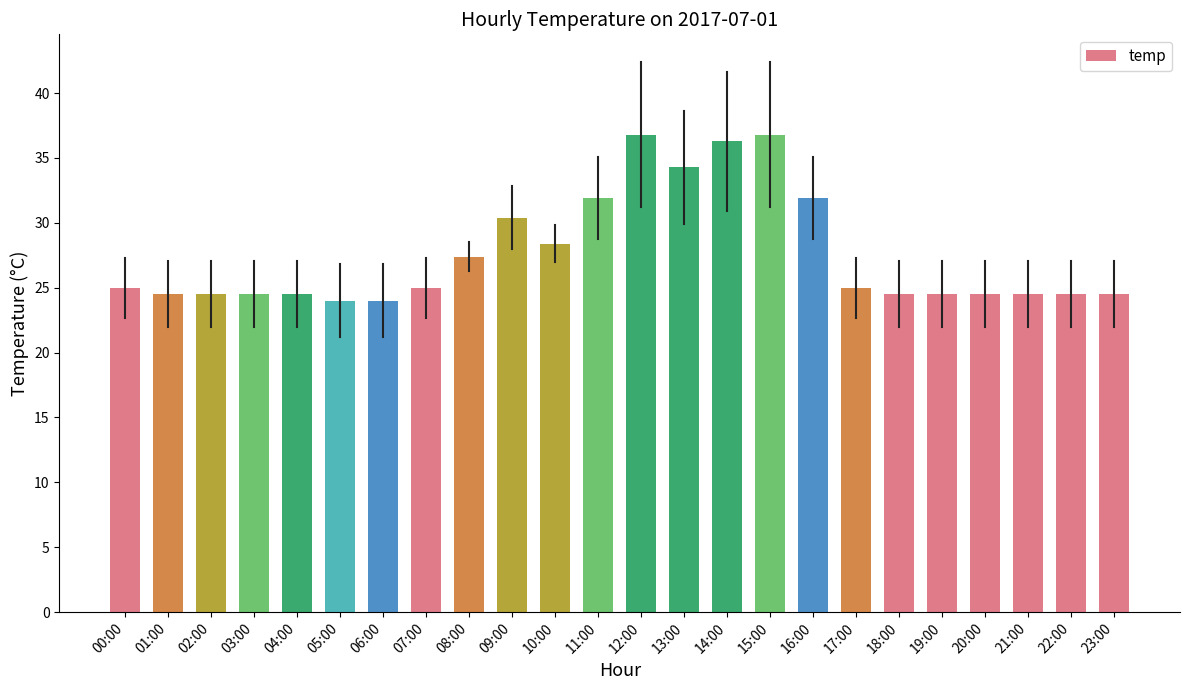

What is the minimum value shown in the chart?

24.0